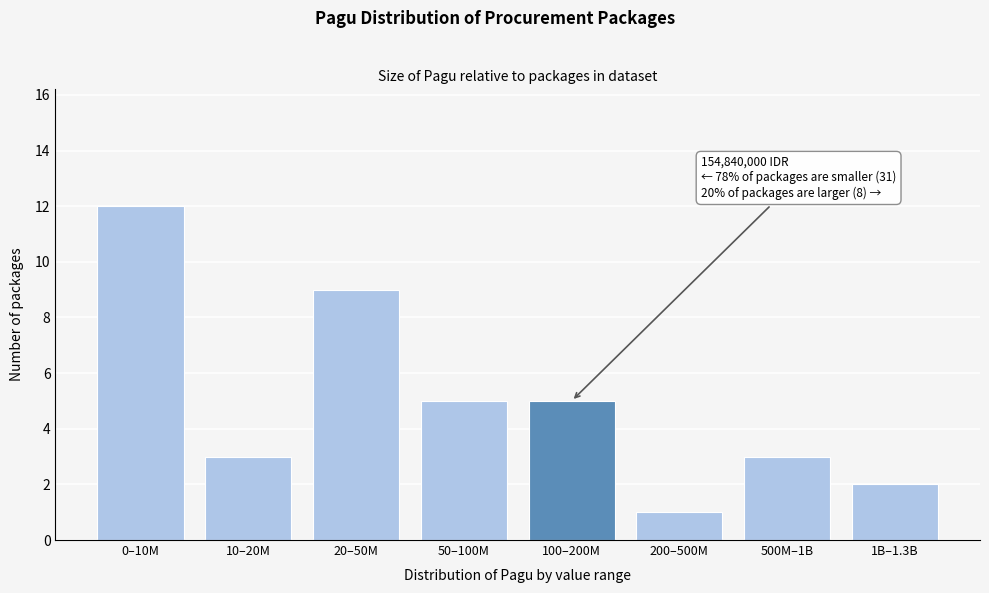

Reading left to right, transcribe all the data shown in this chart.

0–10M=12	10–20M=3	20–50M=9	50–100M=5	100–200M=5	200–500M=1	500M–1B=3	1B–1.3B=2